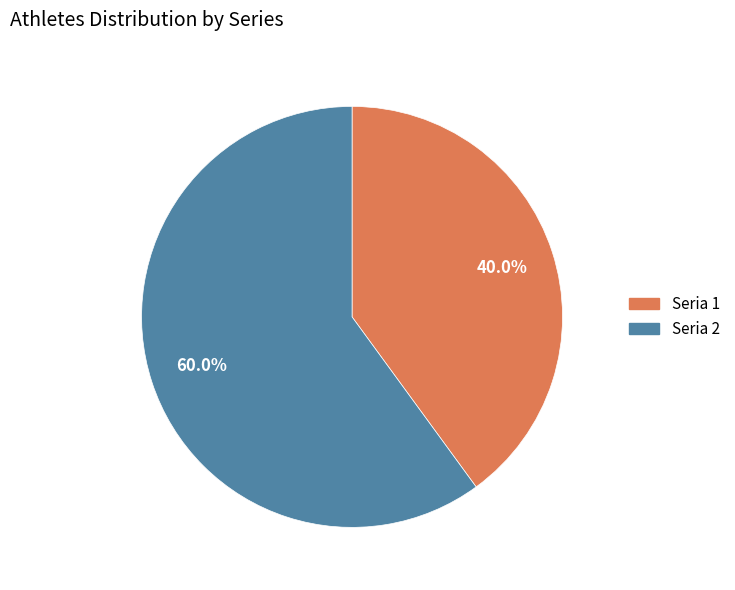

Is there a majority slice in this chart?

Yes